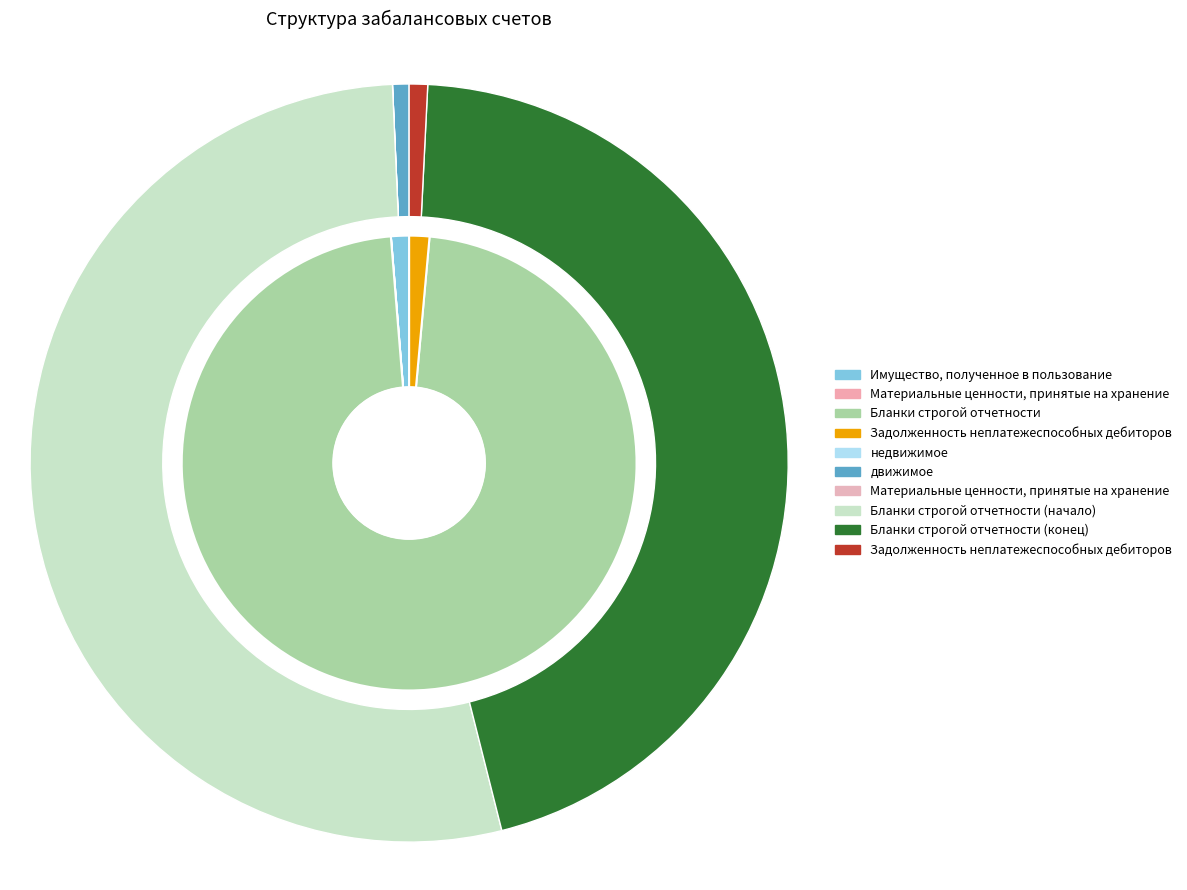

True or false: Имущество, полученное в пользование accounts for 1% of the total.

True